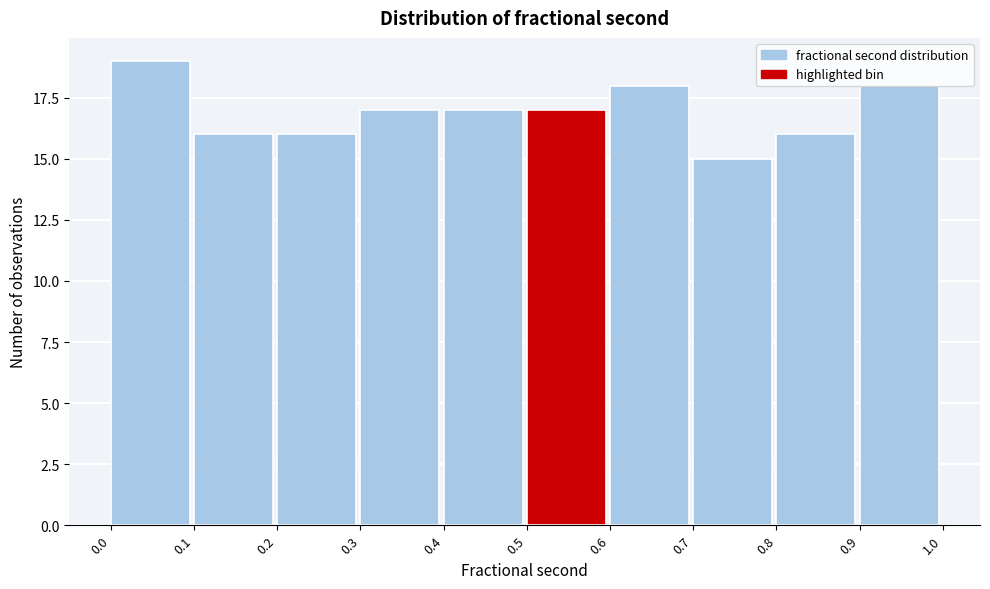

Reading left to right, list every bar in this chart as the range it spans on the x-axis followed by its height. The values are not printed on the chart, so give them approximately, as read against the axis.

0.0 to 0.1: 19
0.1 to 0.2: 16
0.2 to 0.3: 16
0.3 to 0.4: 17
0.4 to 0.5: 17
0.5 to 0.6: 17
0.6 to 0.7: 18
0.7 to 0.8: 15
0.8 to 0.9: 16
0.9 to 1.0: 18